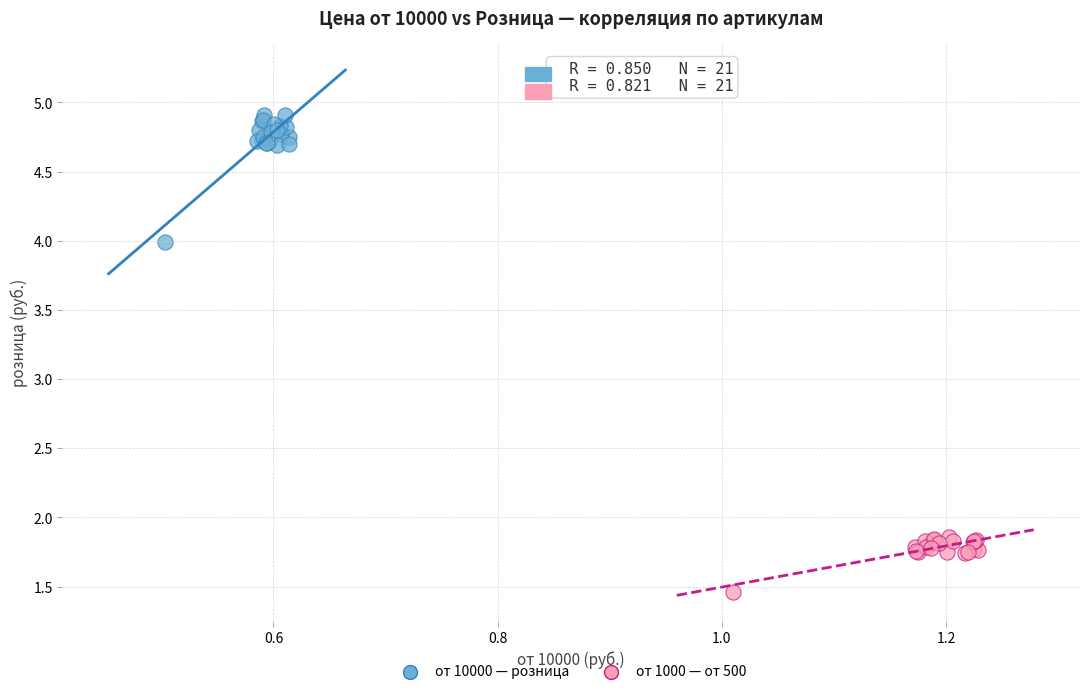

Which series reaches the maximum Y coordinate?

от 10000 — розница